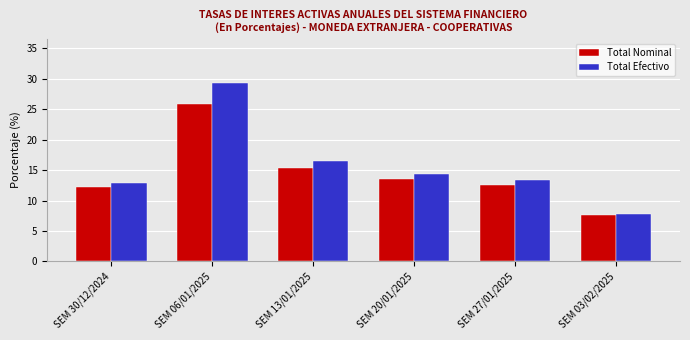

Reading right to left, what are all the values shown in this chart?

Total Nominal: SEM 03/02/2025=7.6	SEM 27/01/2025=12.6	SEM 20/01/2025=13.6	SEM 13/01/2025=15.3	SEM 06/01/2025=25.9	SEM 30/12/2024=12.3
Total Efectivo: SEM 03/02/2025=7.8	SEM 27/01/2025=13.4	SEM 20/01/2025=14.4	SEM 13/01/2025=16.5	SEM 06/01/2025=29.3	SEM 30/12/2024=13.0